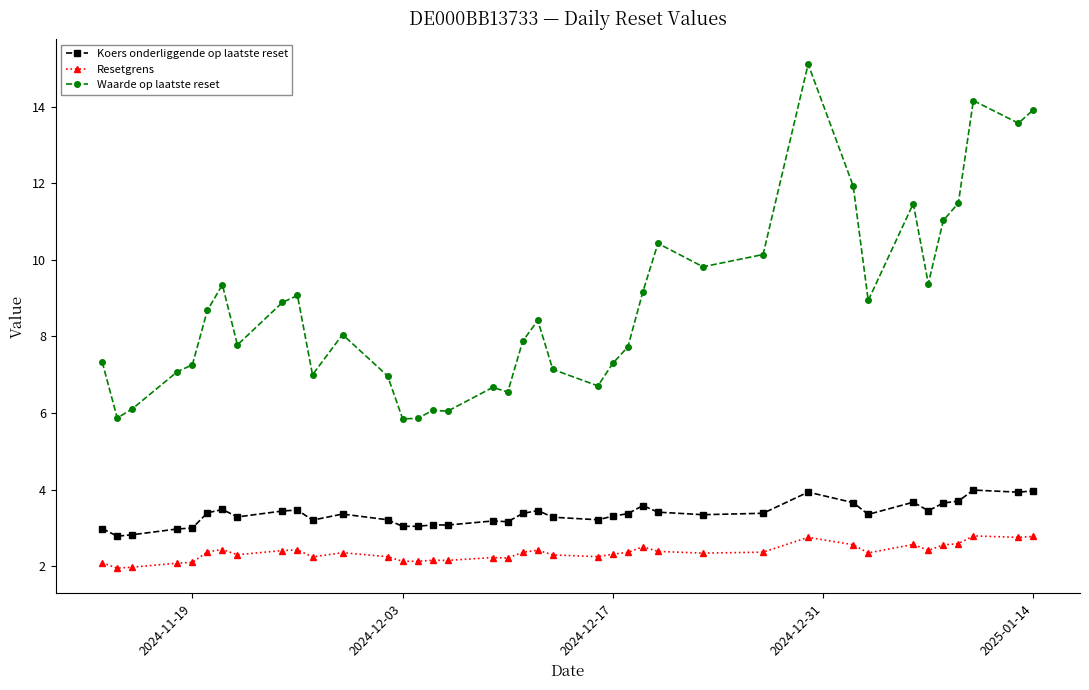

List the series in order of their peak value, lowest first.

Resetgrens, Koers onderliggende op laatste reset, Waarde op laatste reset